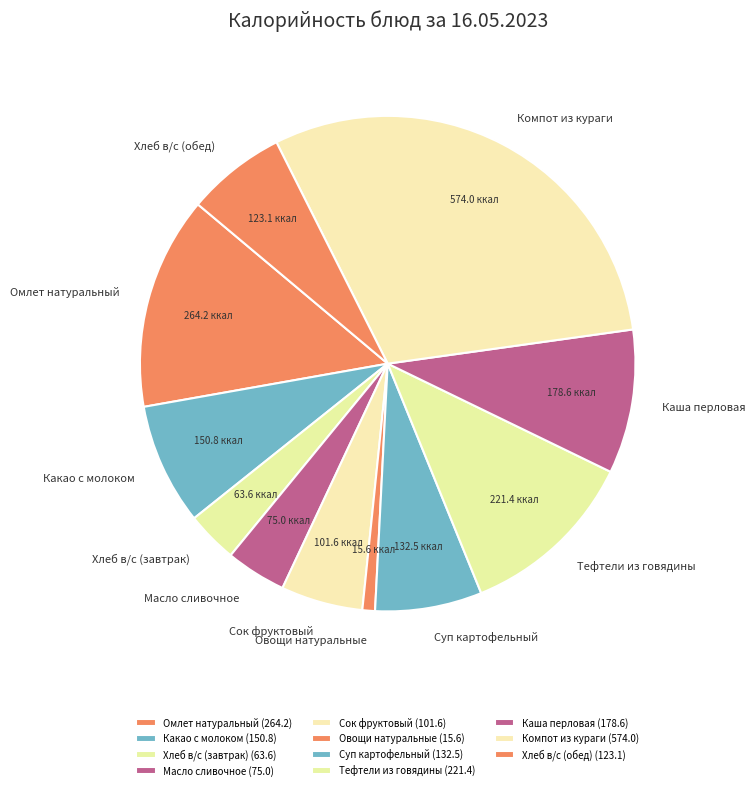

What is the smallest slice in the pie chart?

Овощи натуральные